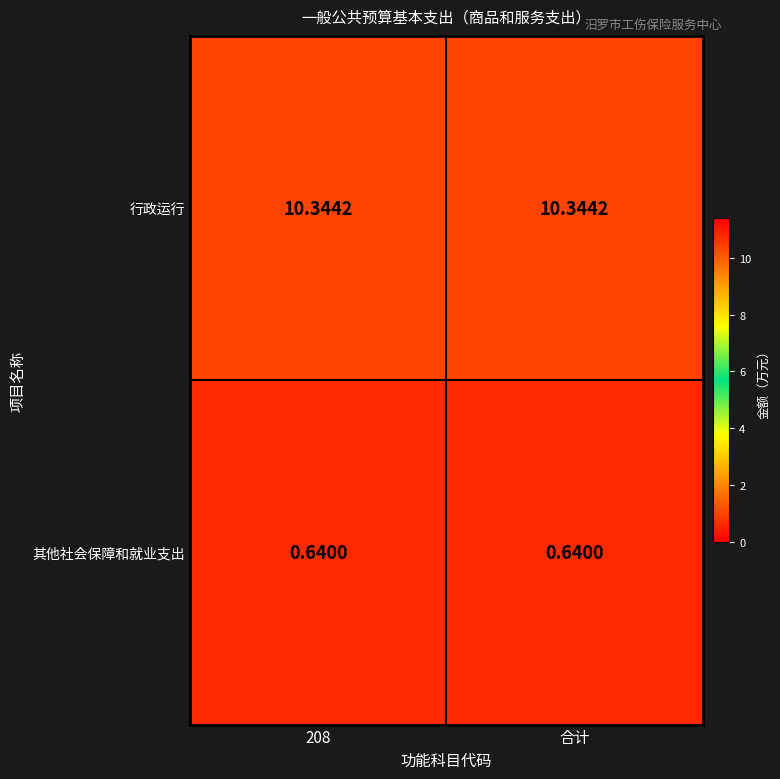

At 208, list the series in order from smallest to largest.

其他社会保障和就业支出, 行政运行